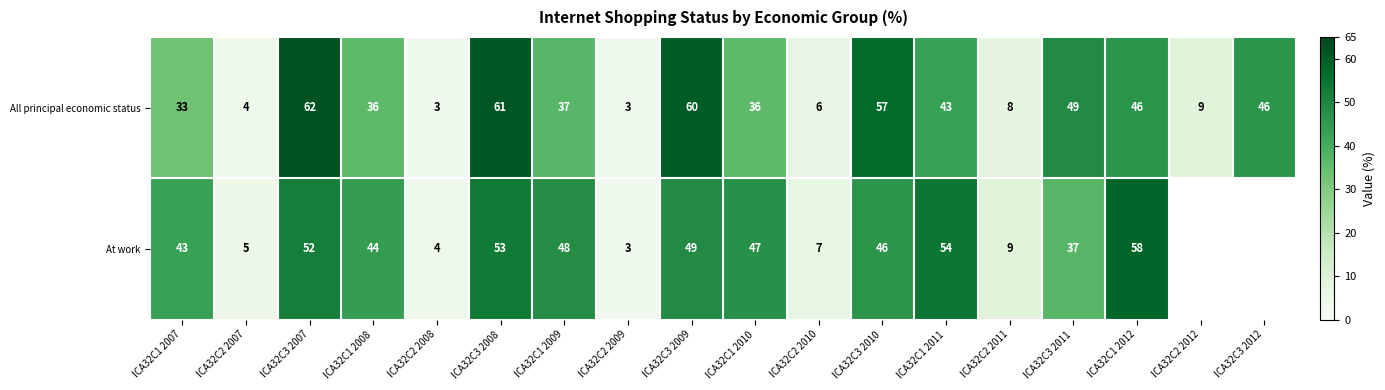

True or false: All principal economic status has a value of 3 at ICA32C2 2008.

True